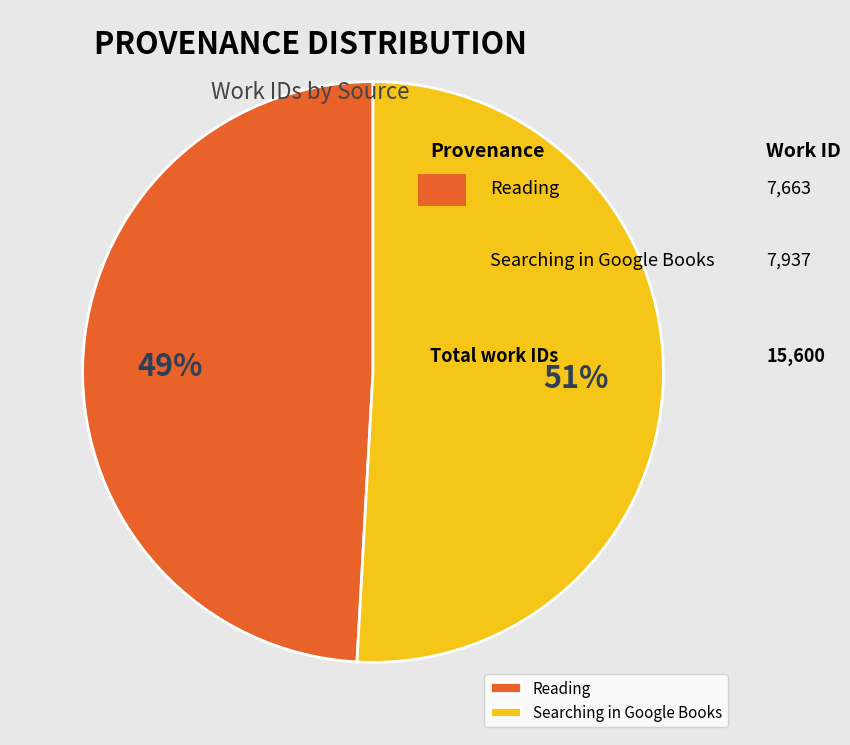

Does Reading represent more than half of the total?

No